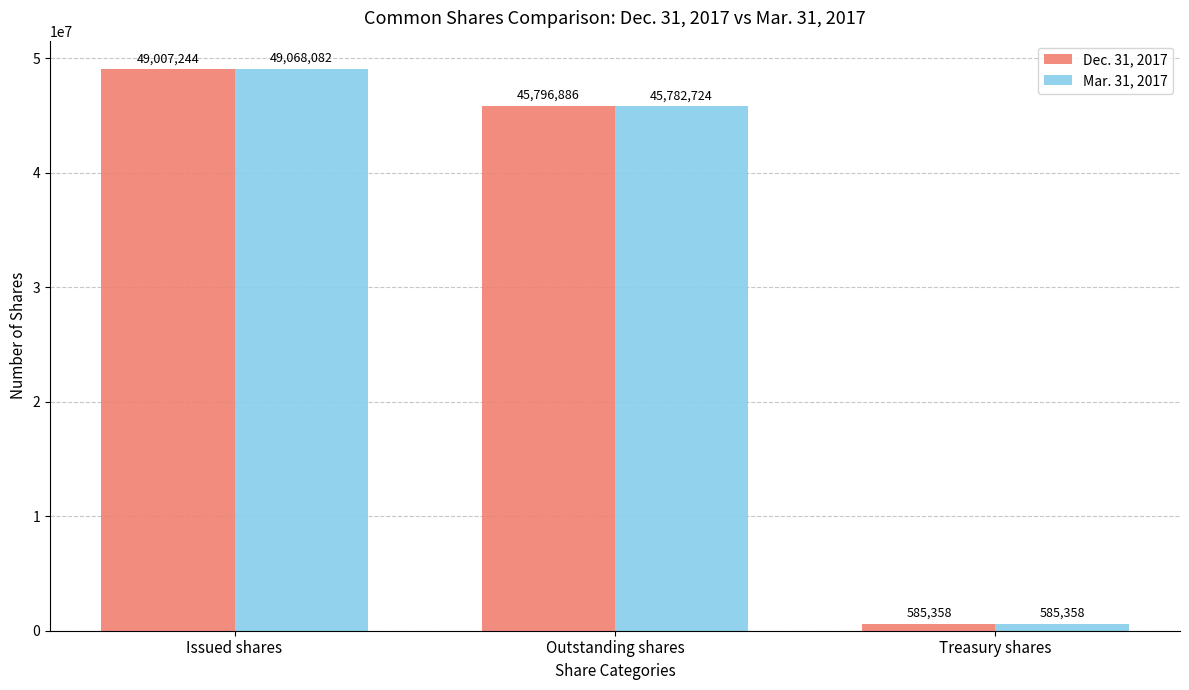

Reading left to right, extract all data points from this chart.

Dec. 31, 2017: Issued shares=49007244	Outstanding shares=45796886	Treasury shares=585358
Mar. 31, 2017: Issued shares=49068082	Outstanding shares=45782724	Treasury shares=585358